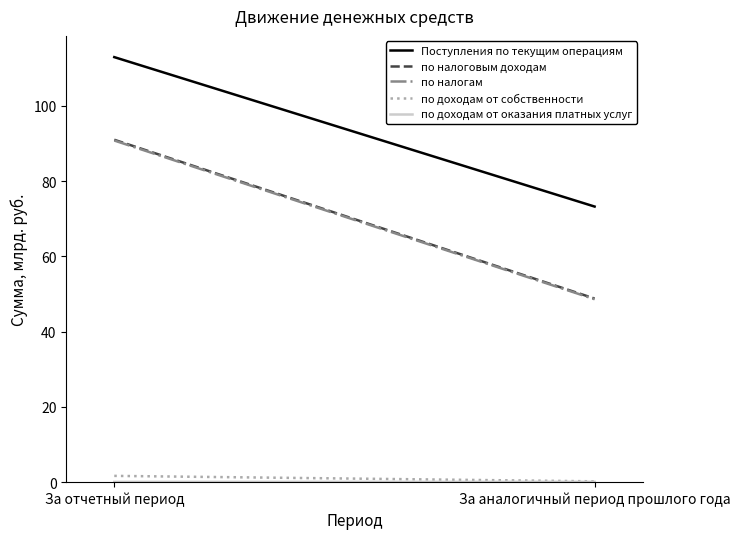

How many data points in по налоговым доходам are above 90?

1